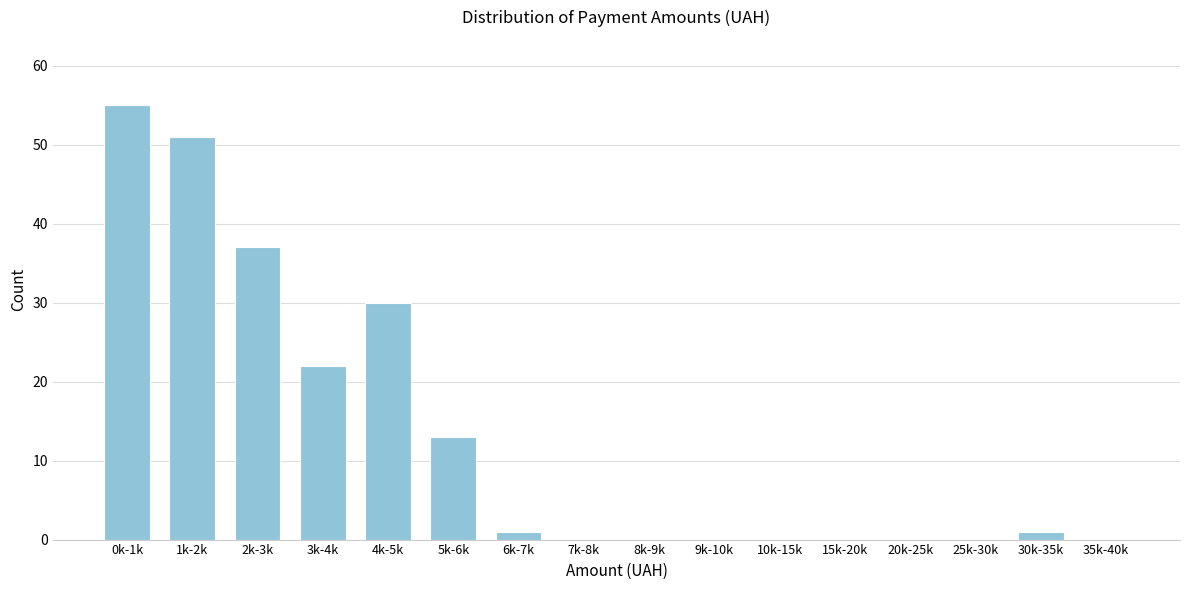

Reading left to right, list all the values displayed in this chart.

0k-1k=55	1k-2k=51	2k-3k=37	3k-4k=22	4k-5k=30	5k-6k=13	6k-7k=1	7k-8k=0	8k-9k=0	9k-10k=0	10k-15k=0	15k-20k=0	20k-25k=0	25k-30k=0	30k-35k=1	35k-40k=0